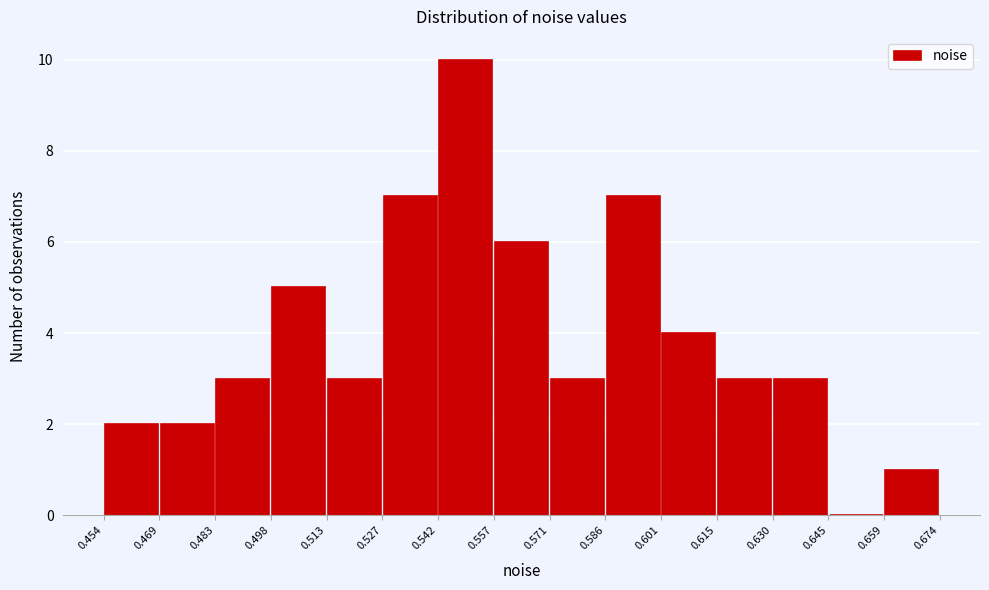

Reading left to right, transcribe this chart: for each bar, give the range it covers on the x-axis and its height. The values are not printed on the chart, so give them approximately, as read against the axis.

0.454 to 0.469: 2
0.469 to 0.483: 2
0.483 to 0.498: 3
0.498 to 0.513: 5
0.513 to 0.527: 3
0.527 to 0.542: 7
0.542 to 0.557: 10
0.557 to 0.571: 6
0.571 to 0.586: 3
0.586 to 0.601: 7
0.601 to 0.615: 4
0.615 to 0.630: 3
0.630 to 0.645: 3
0.645 to 0.659: 0
0.659 to 0.674: 1